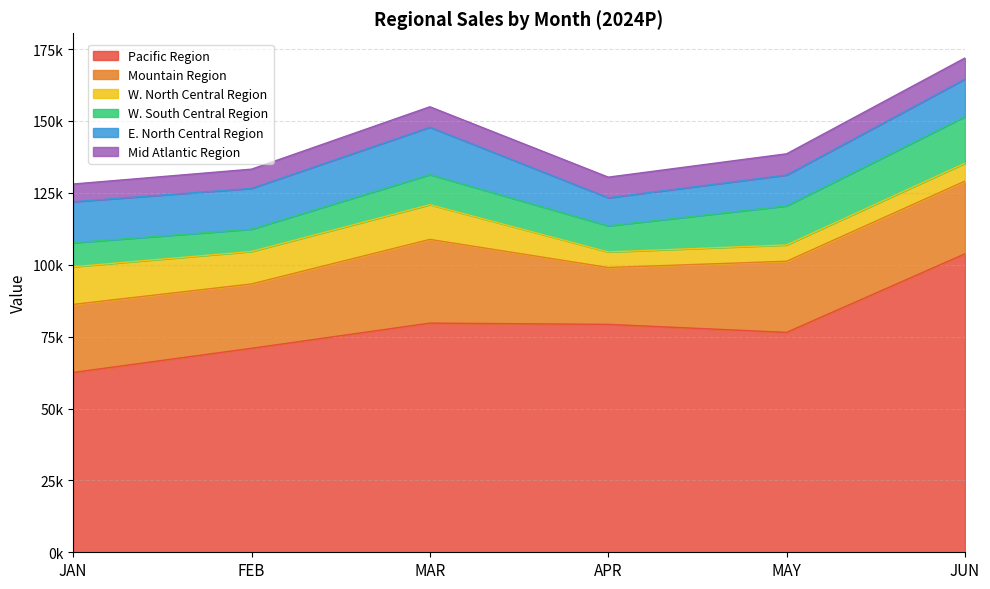

True or false: Pacific Region has a value of 99970.2 at JAN.

False